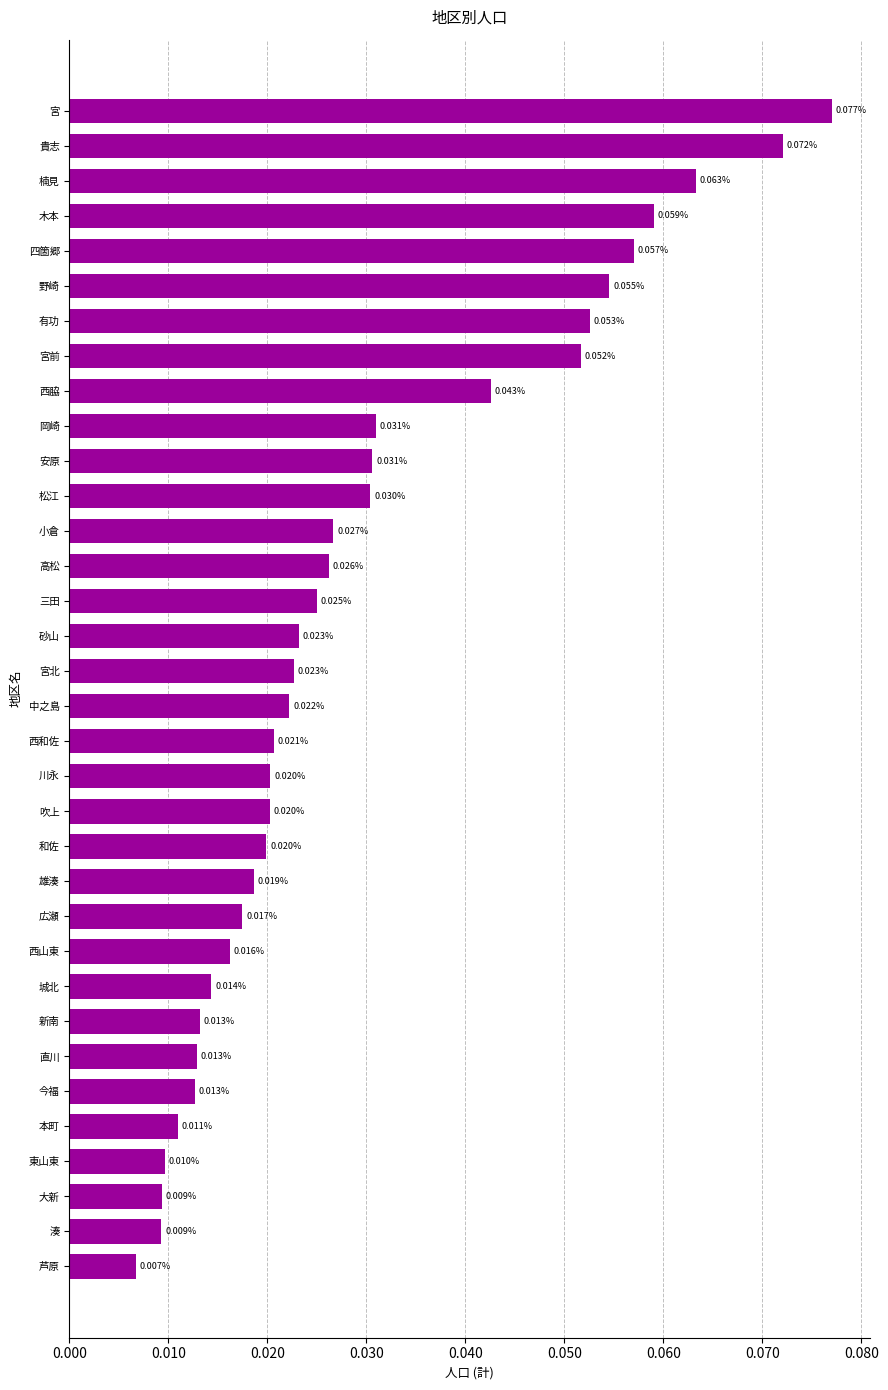

Between 安原 and 楠見, which is larger?

楠見